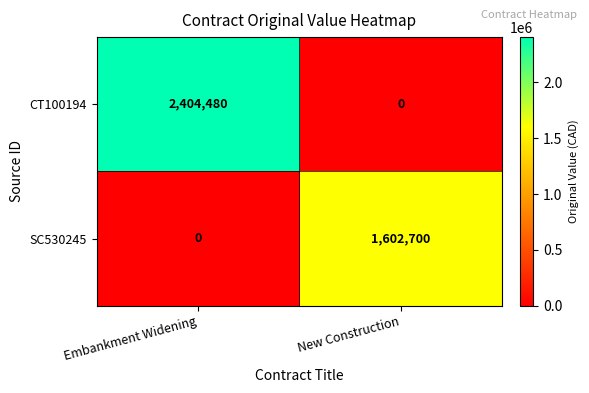

What is the difference between the SC530245 values at New Construction and Embankment Widening?

1602700